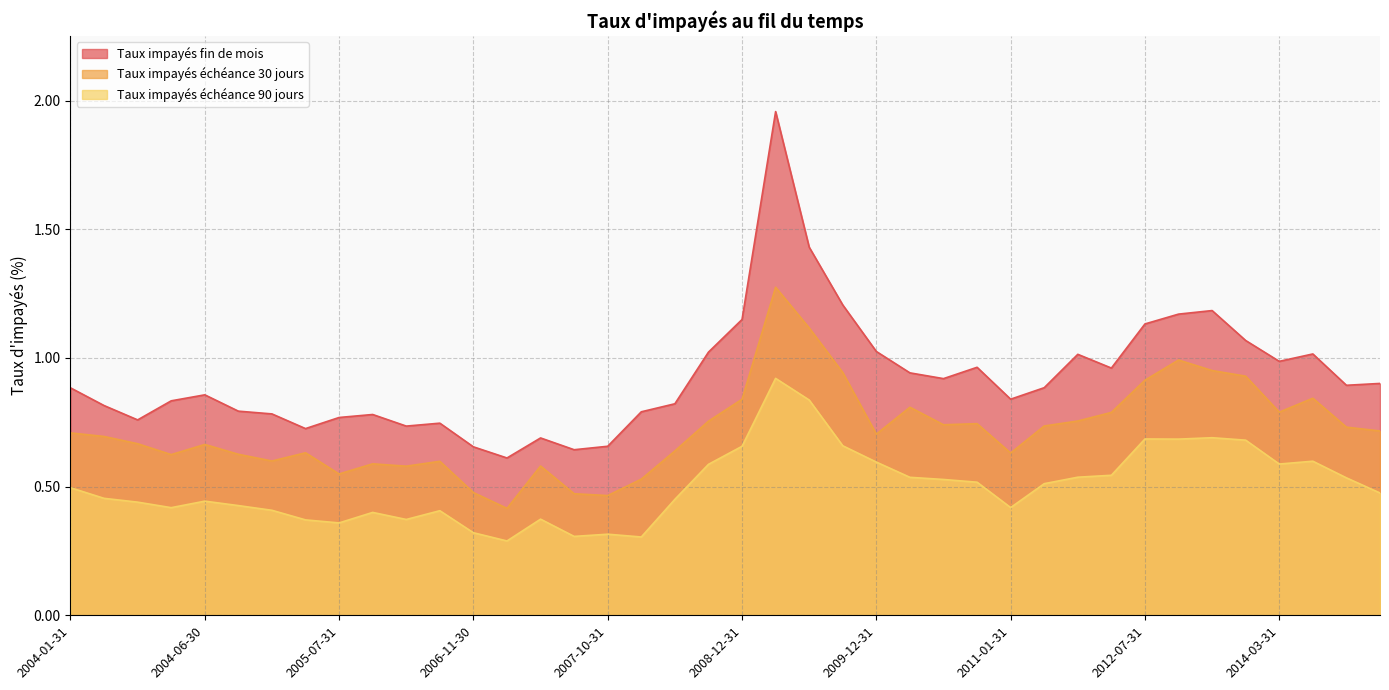

Rank the series at 2012-01-31 from lowest to highest value.

taux_impayes_echeance_90_jours, taux_impayes_echeance_30_jours, taux_impayes_fin_mois